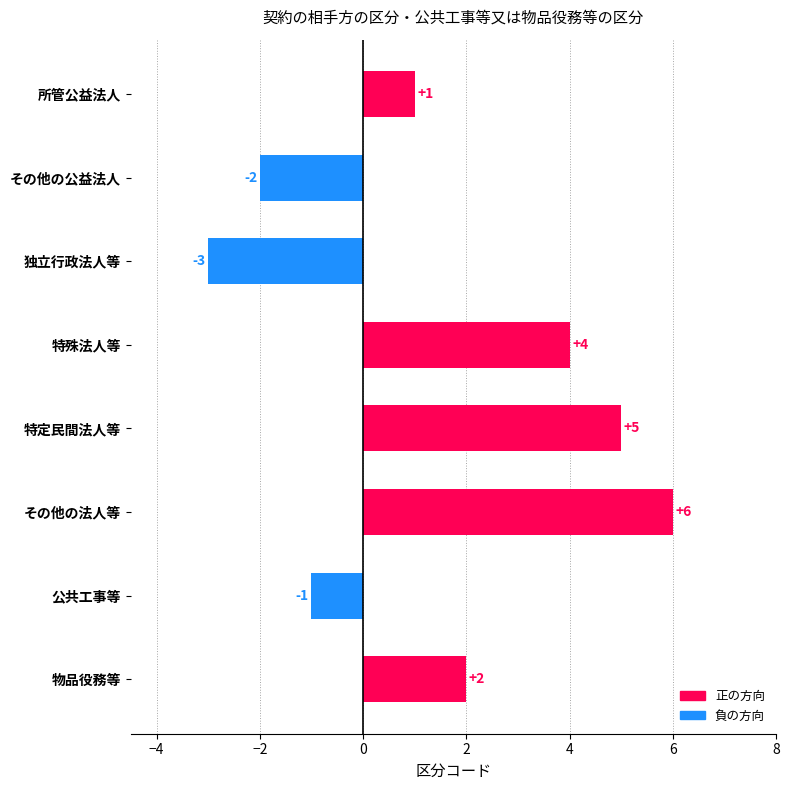

How many values are between -1 and 5?

5